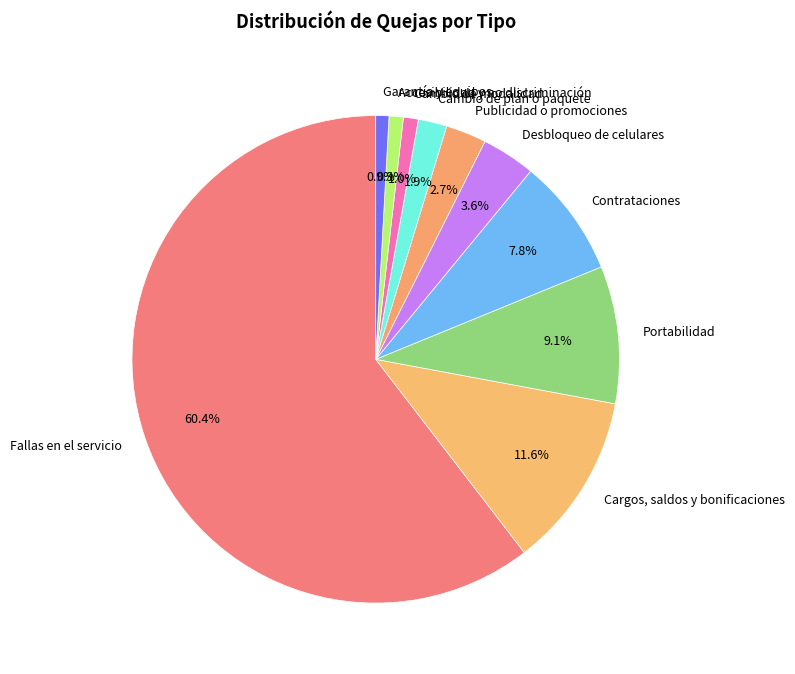

Is it true that Cargos, saldos y bonificaciones is 23% of the pie?

False